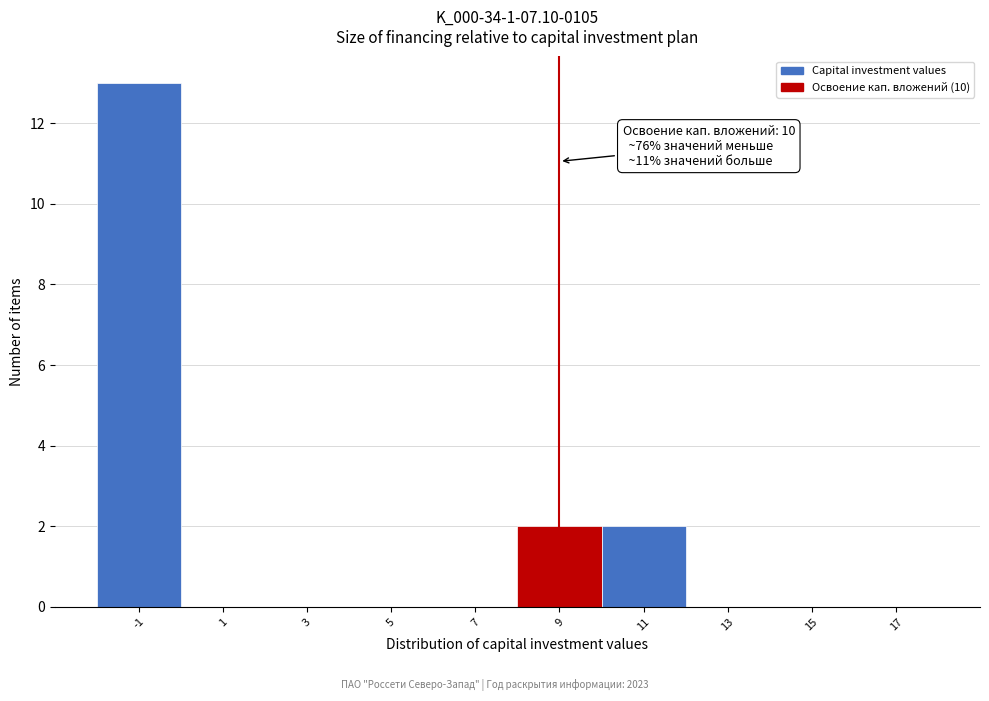

Reading right to left, transcribe all the data shown in this chart.

17=0	15=0	13=0	11=2	9=2	7=0	5=0	3=0	1=0	-1=13